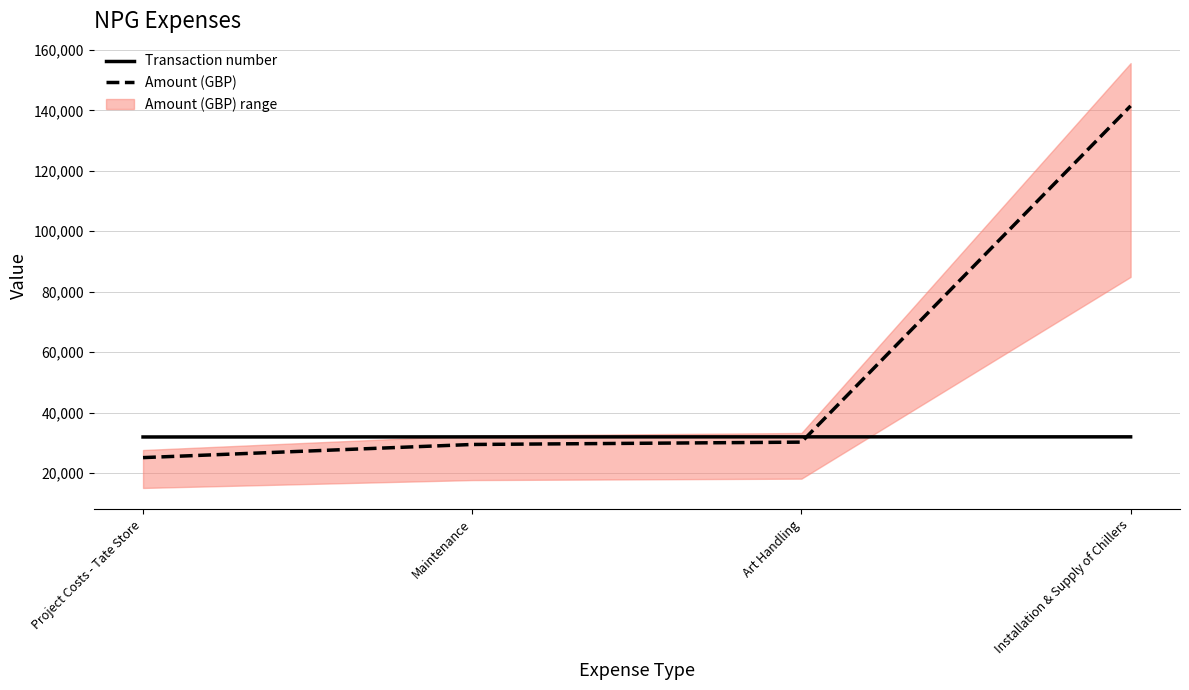

True or false: Transaction number has a value of 7462 at Project Costs - Tate Store.

False